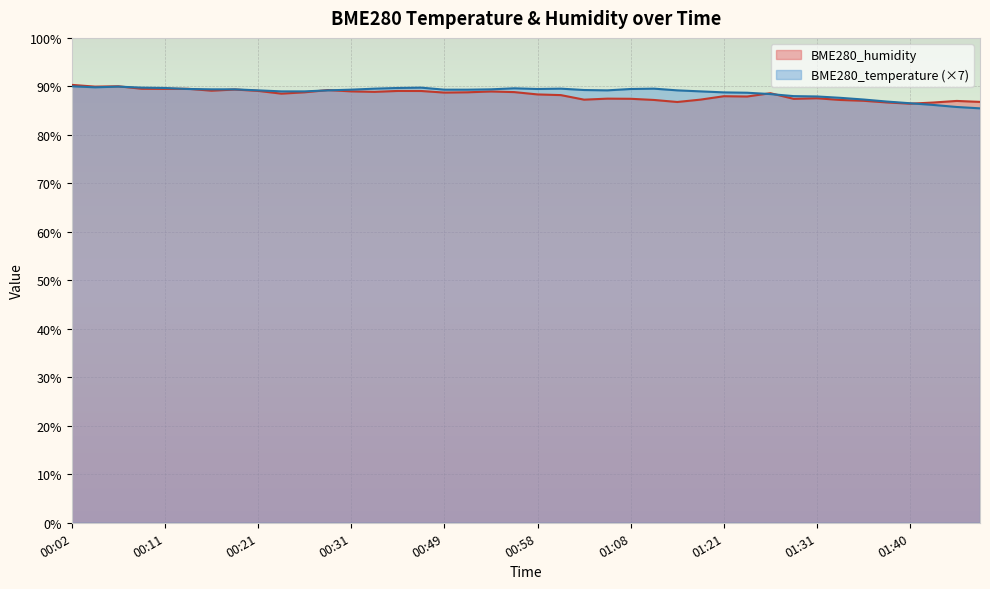

What are all the series names shown in the legend?

BME280_humidity, BME280_temperature (×7)